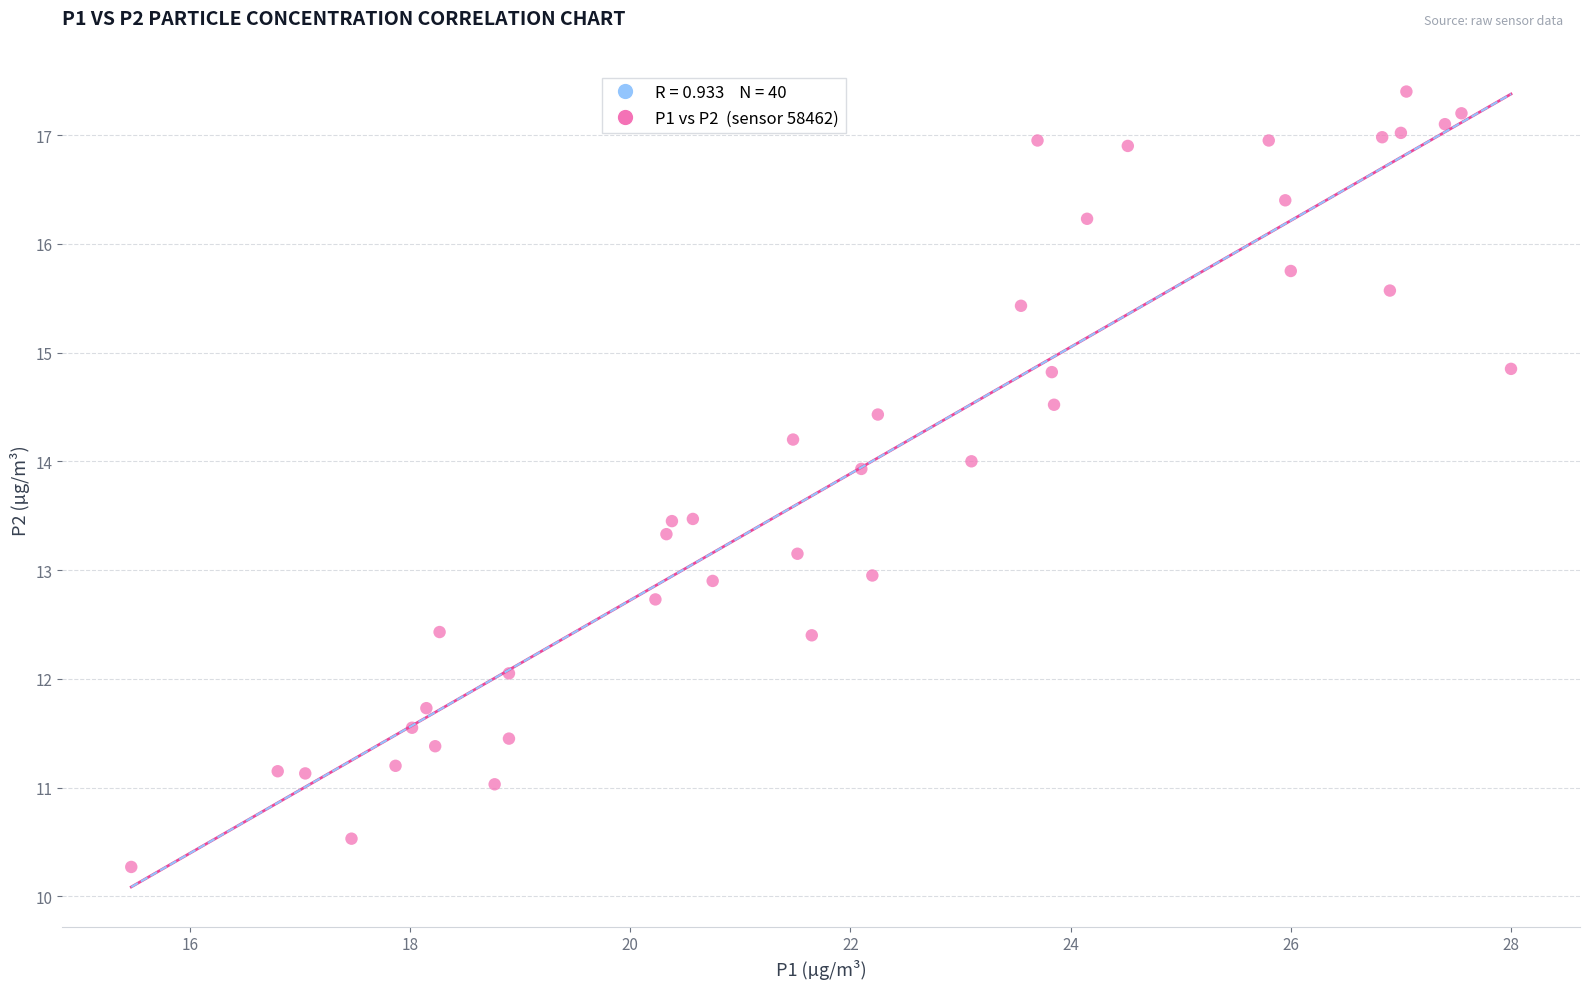

What is the range of X values (max minus min)?

12.5